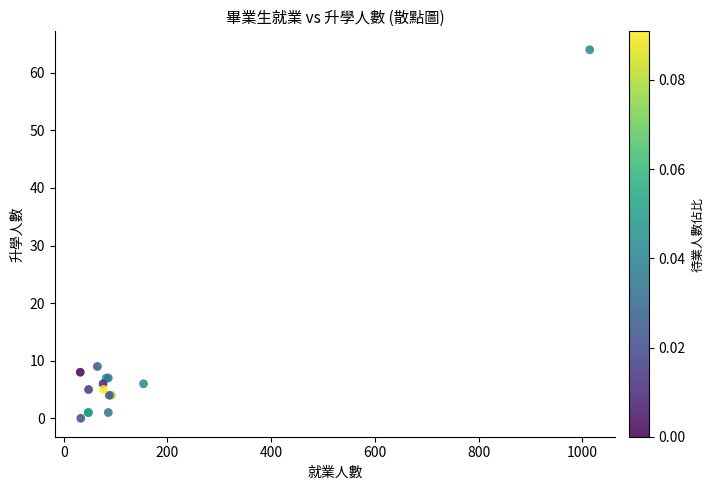

What Y value in the scatter plot is closest to 32?

9